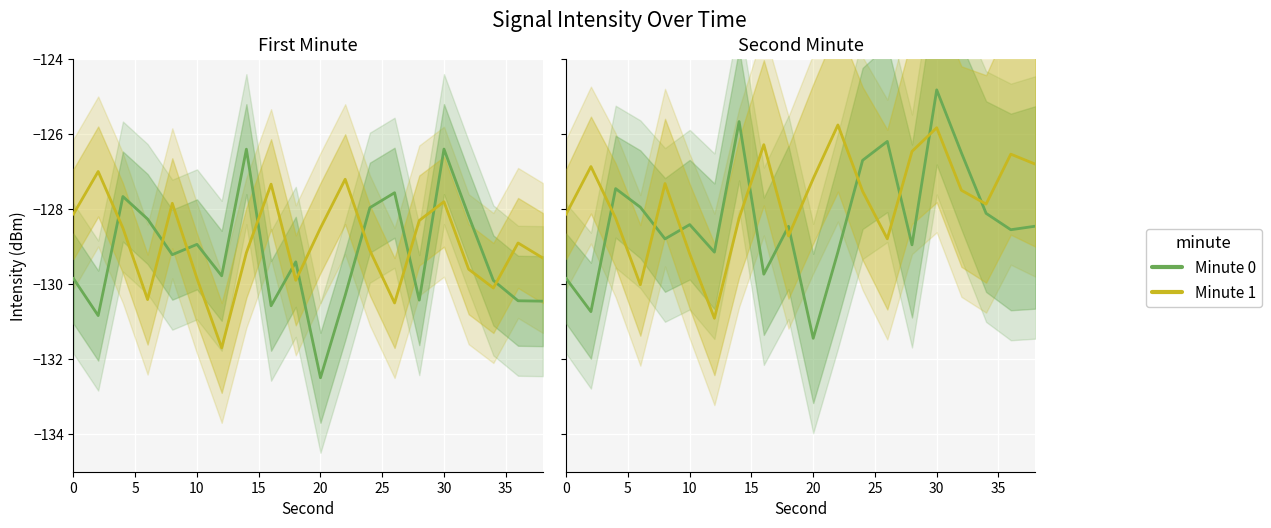

What is the difference between the maximum and minimum values in the Minute 1 series?

5.2